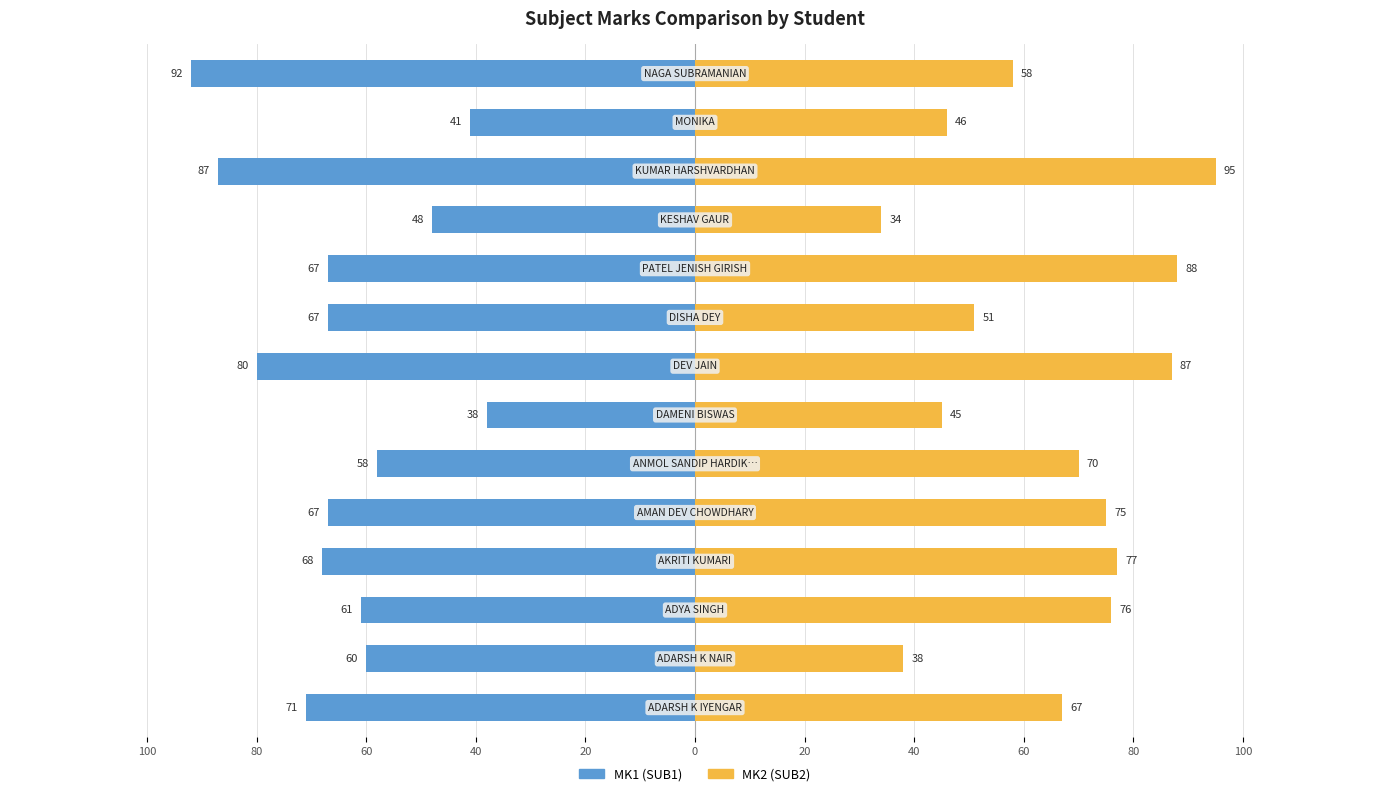

How many data points in MK1 (SUB1) are above -67?

6